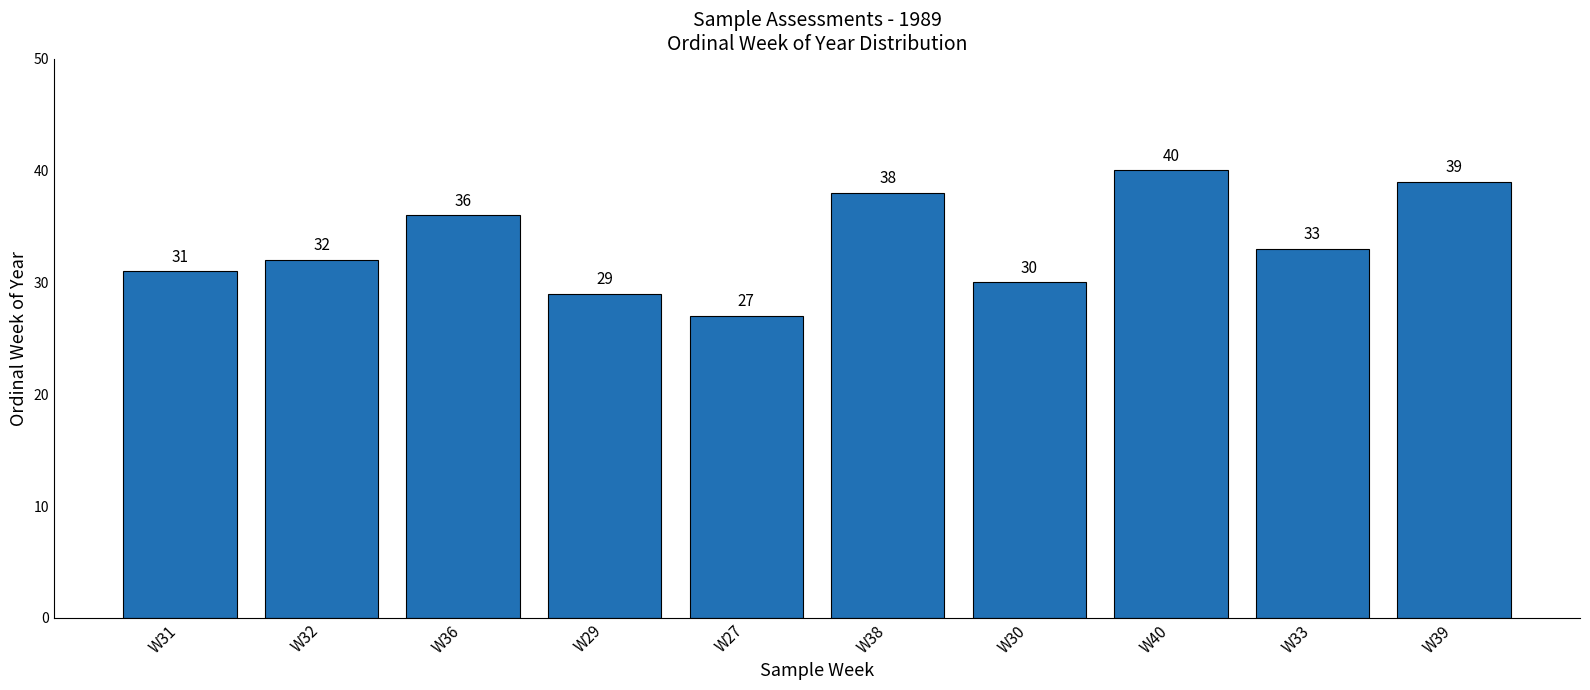

What position from the right is W40?

3